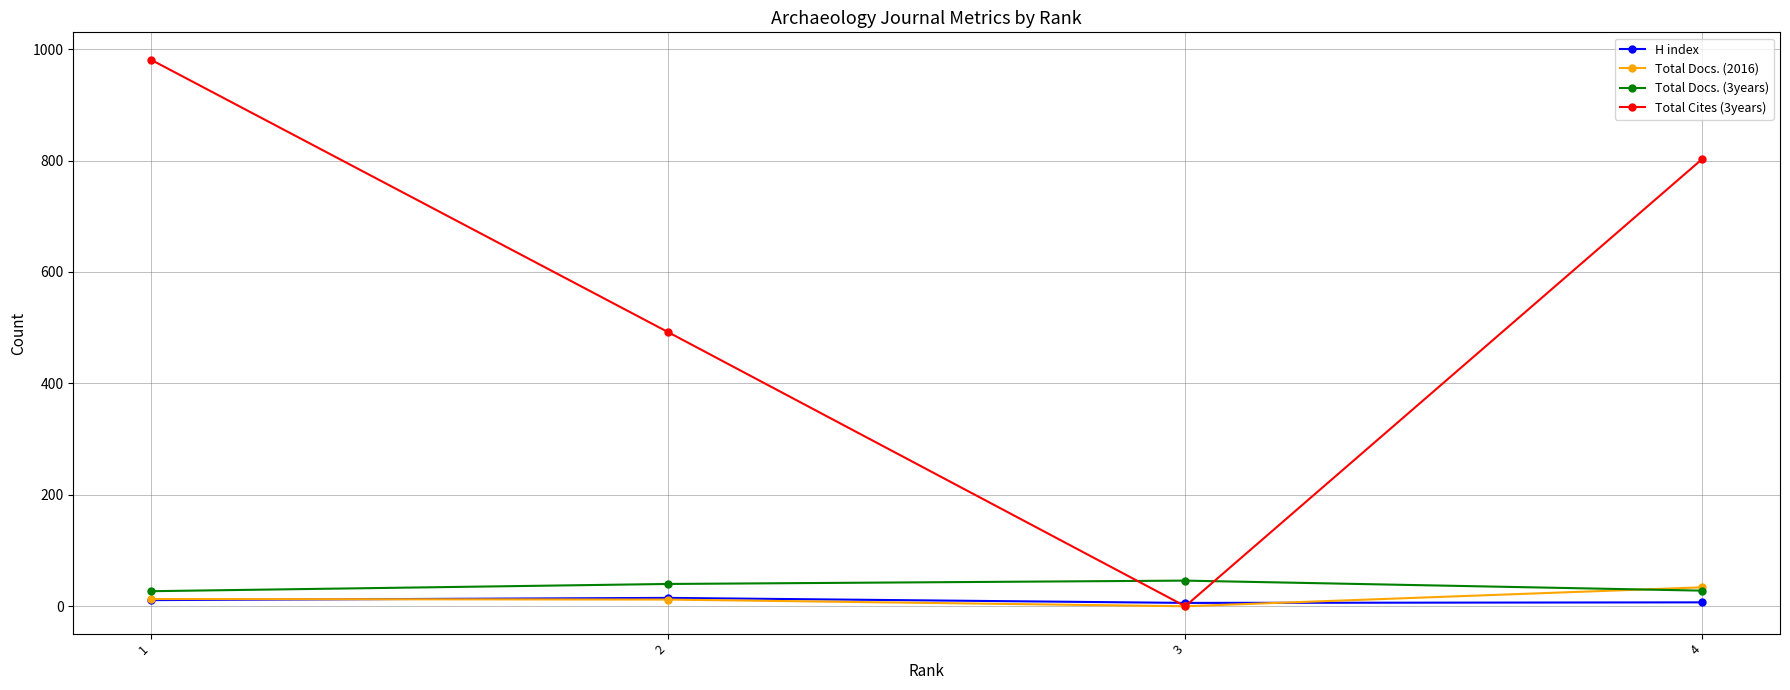

Does the chart have visible grid lines?

Yes